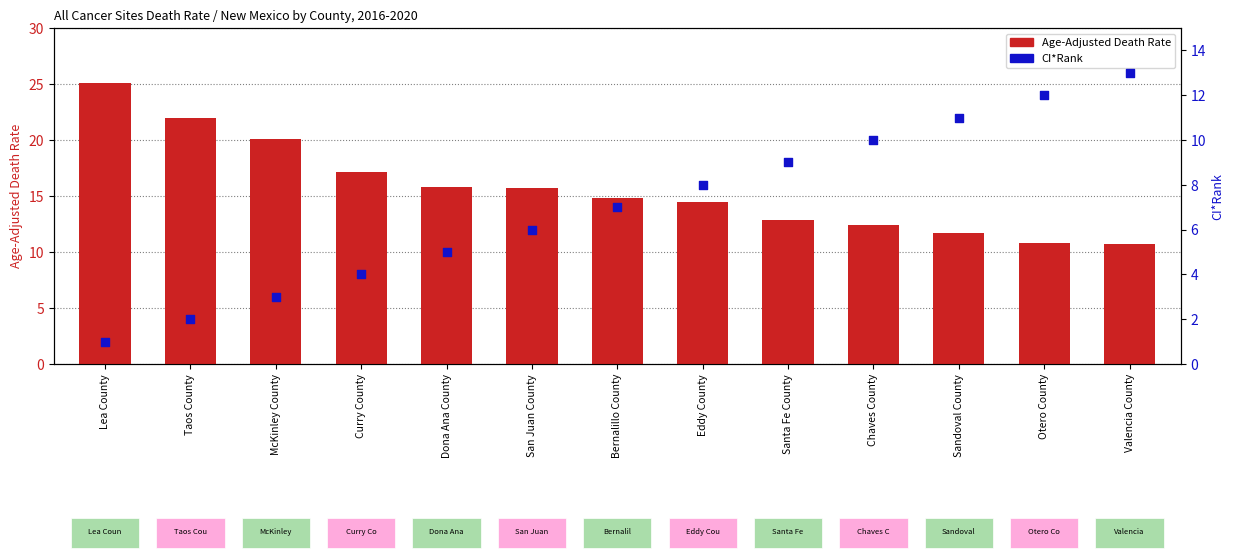

Which series reaches the maximum Y coordinate?

Age-Adjusted Death Rate